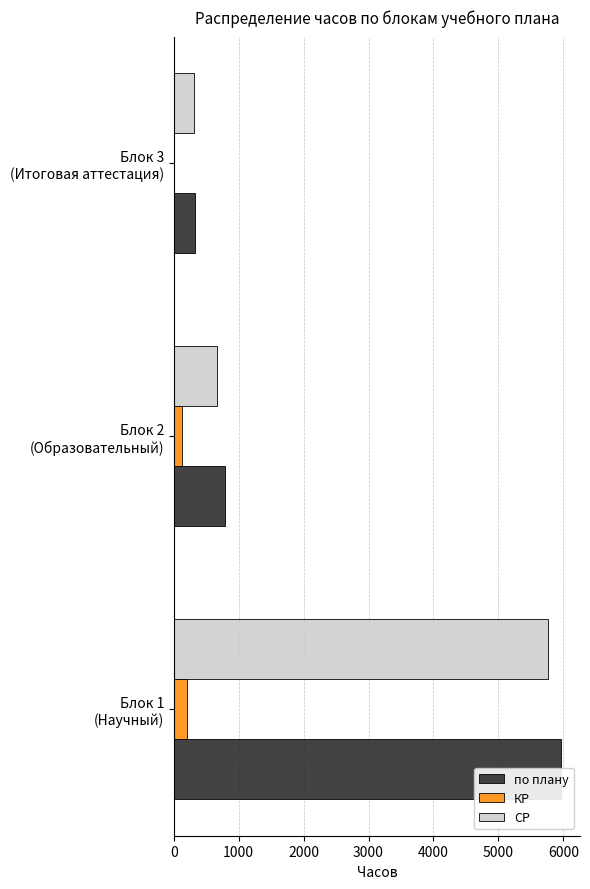

Is the value of КР at Блок 3 (Итоговая аттестация) greater than the value of СР at Блок 2 (Образовательный)?

No